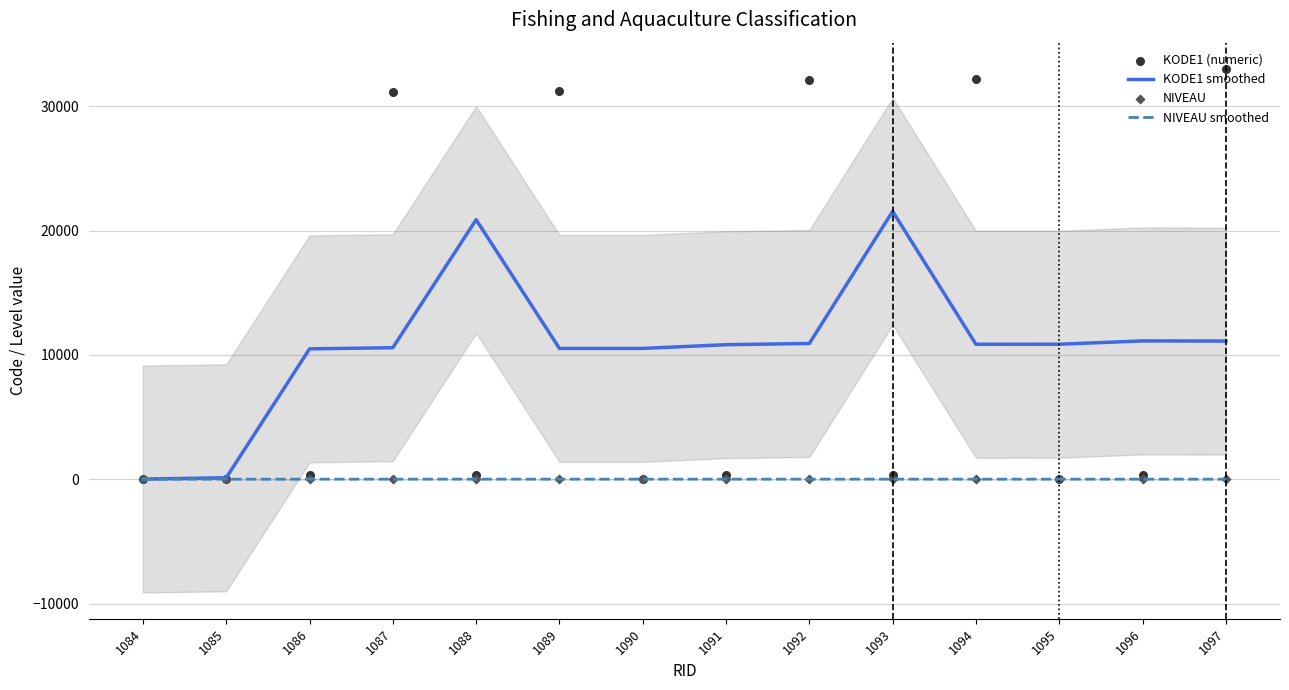

Is the value of NIVEAU smoothed at 1086 greater than the value of KODE1 (numeric) at 1087?

No